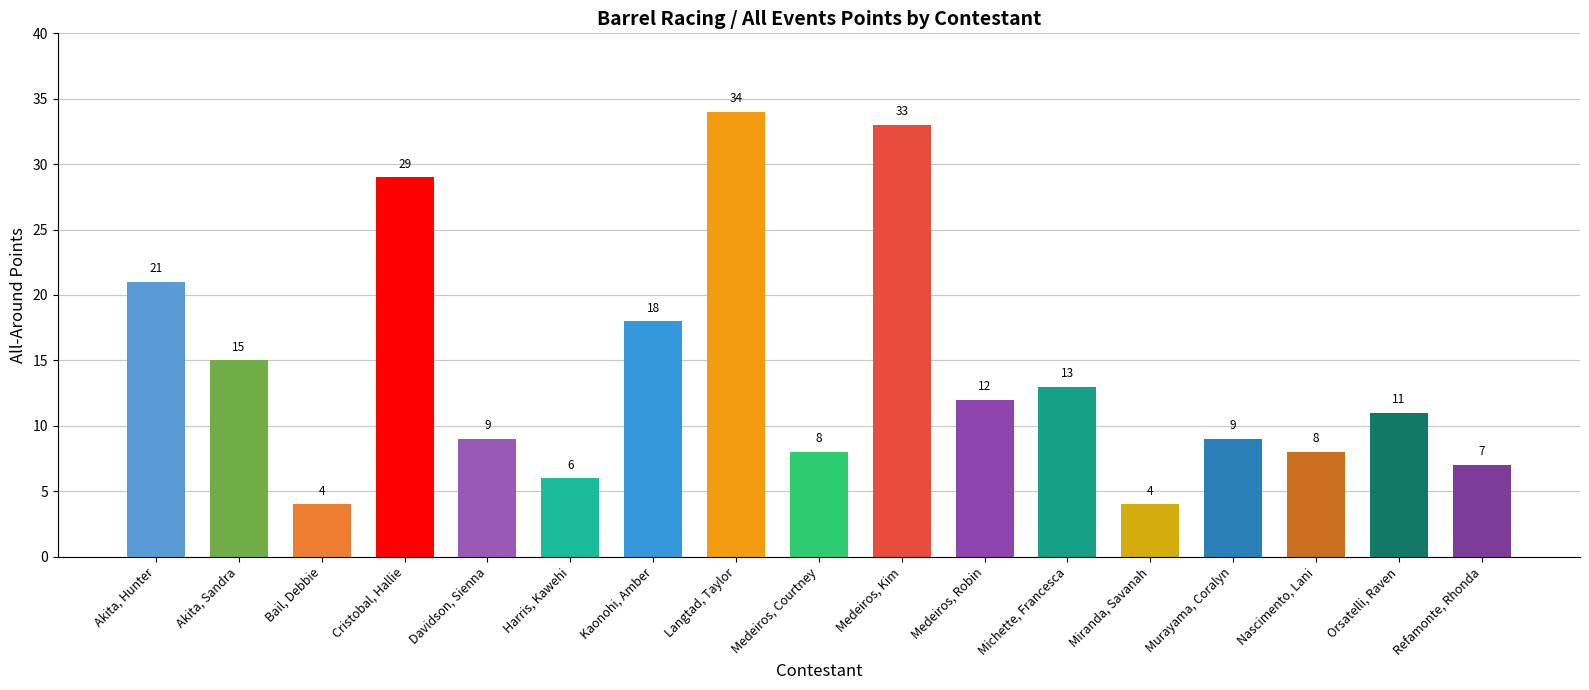

What is the sum of the values at Refamonte, Rhonda and Bail, Debbie?

11